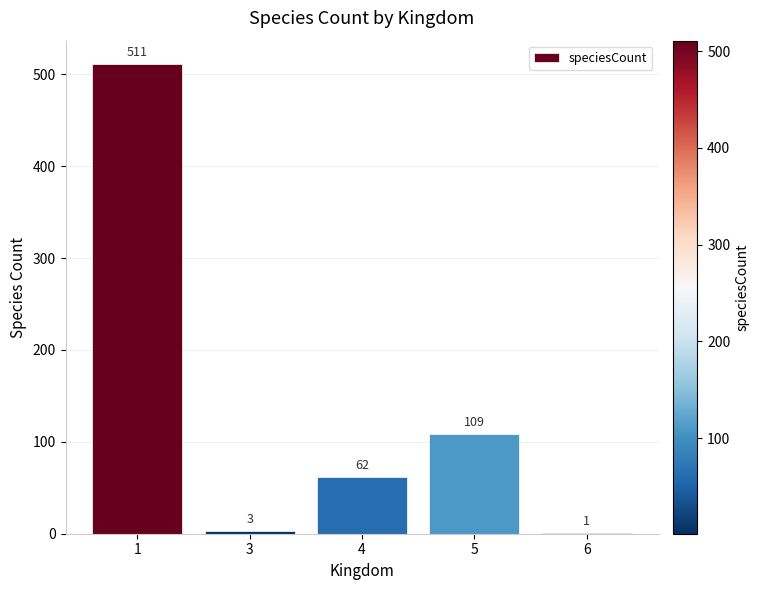

Reading right to left, transcribe all the data shown in this chart.

6=1	5=109	4=62	3=3	1=511